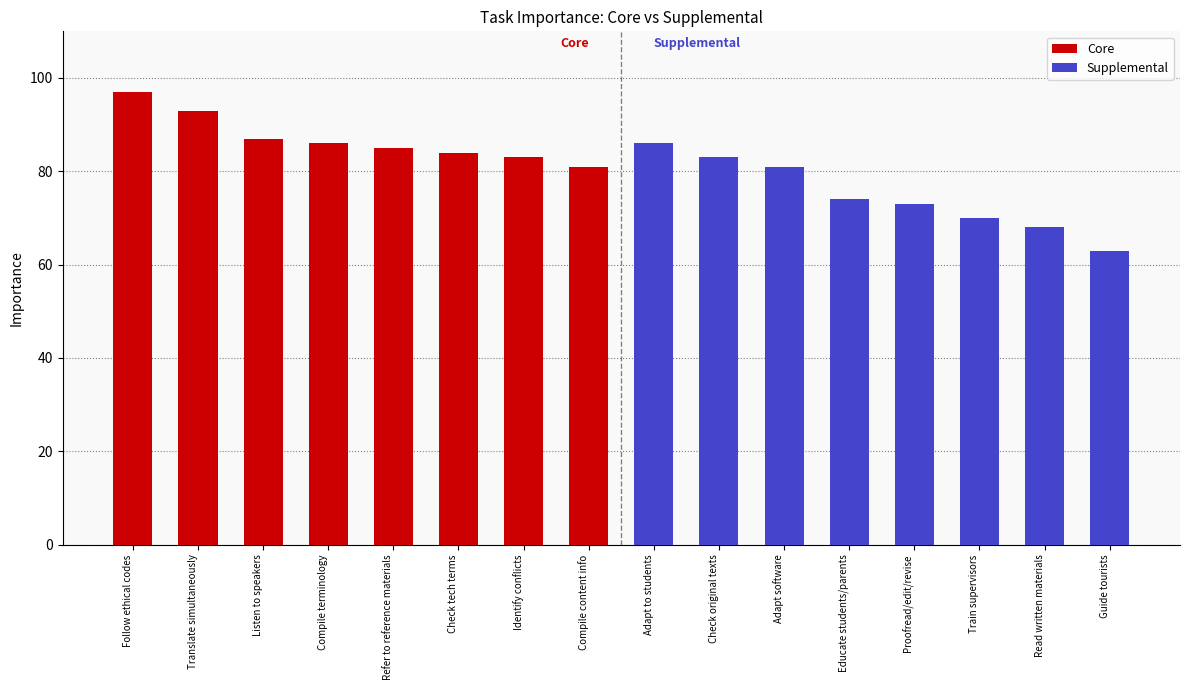

How many values in the Core series exceed 86?

3